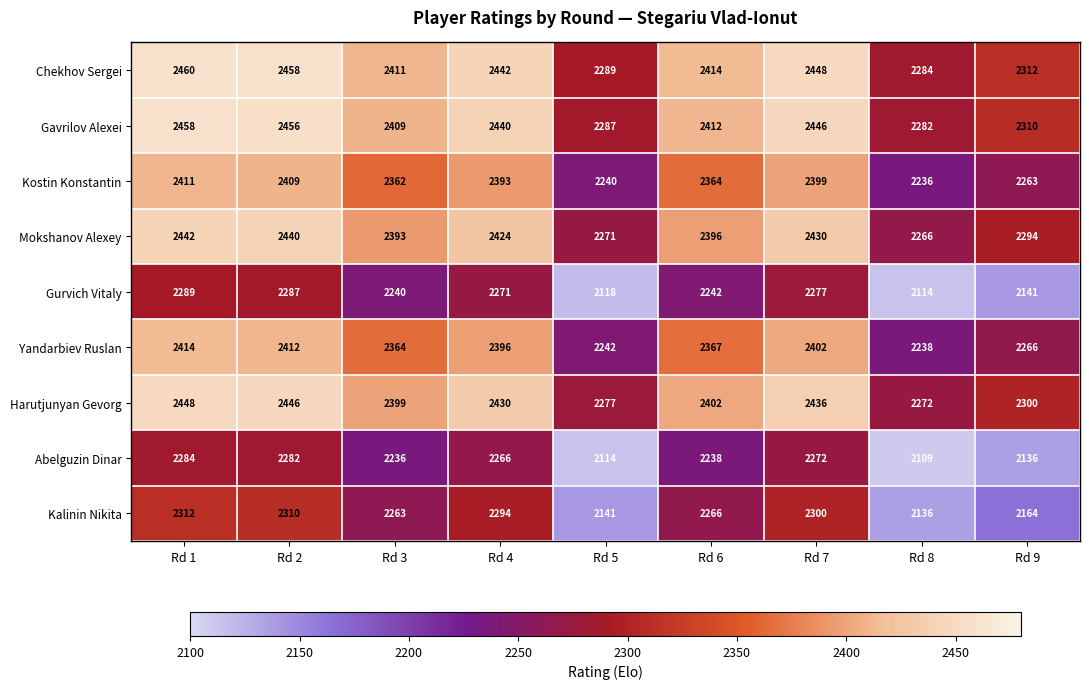

At Rd 2, list the series in order from smallest to largest.

Abelguzin Dinar, Gurvich Vitaly, Kalinin Nikita, Kostin Konstantin, Yandarbiev Ruslan, Mokshanov Alexey, Harutjunyan Gevorg, Gavrilov Alexei, Chekhov Sergei